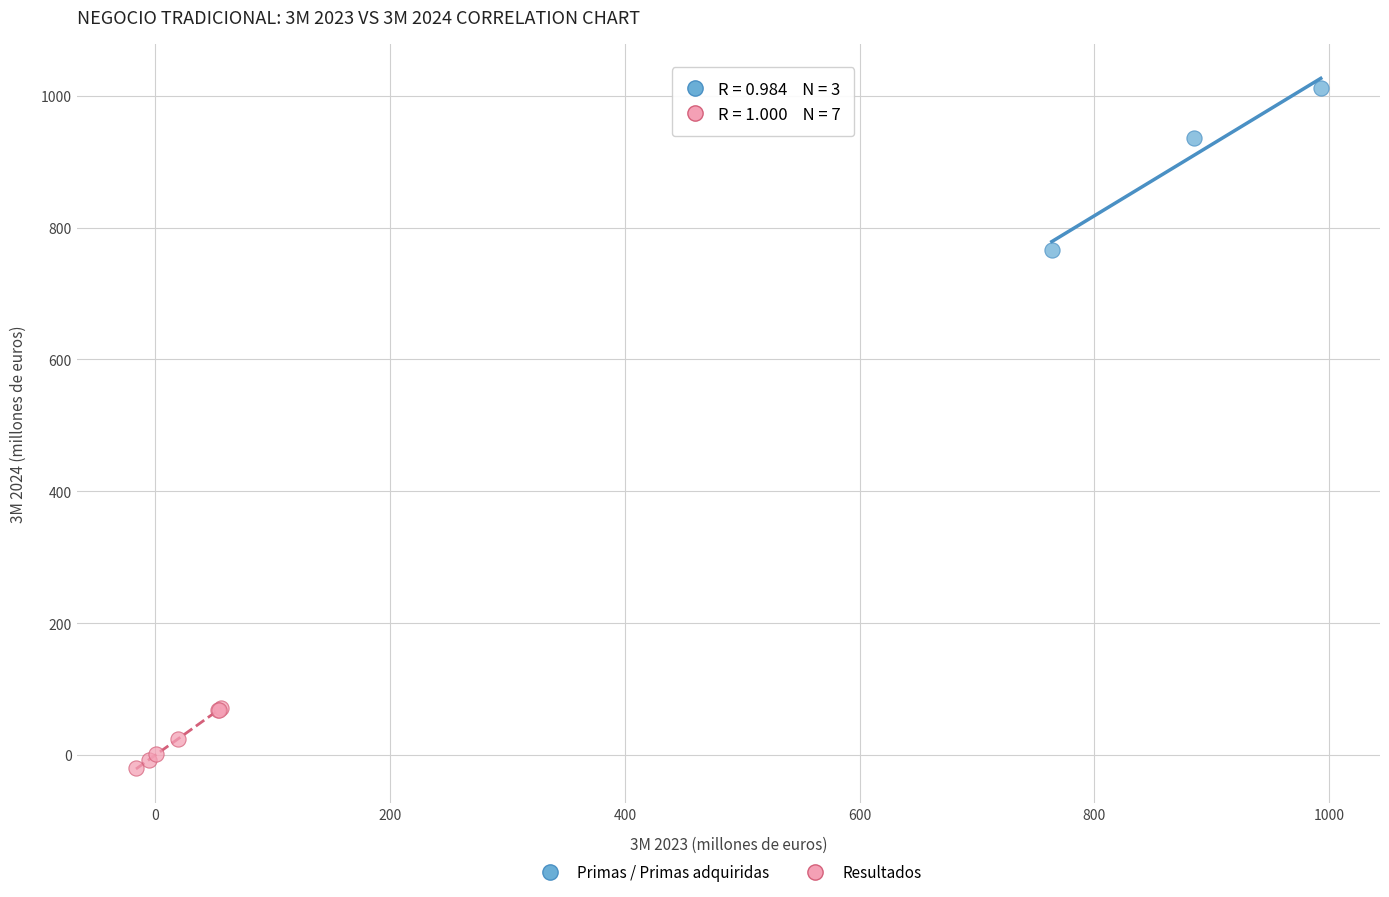

Which series has the widest spread of Y values?

Primas / Primas adquiridas